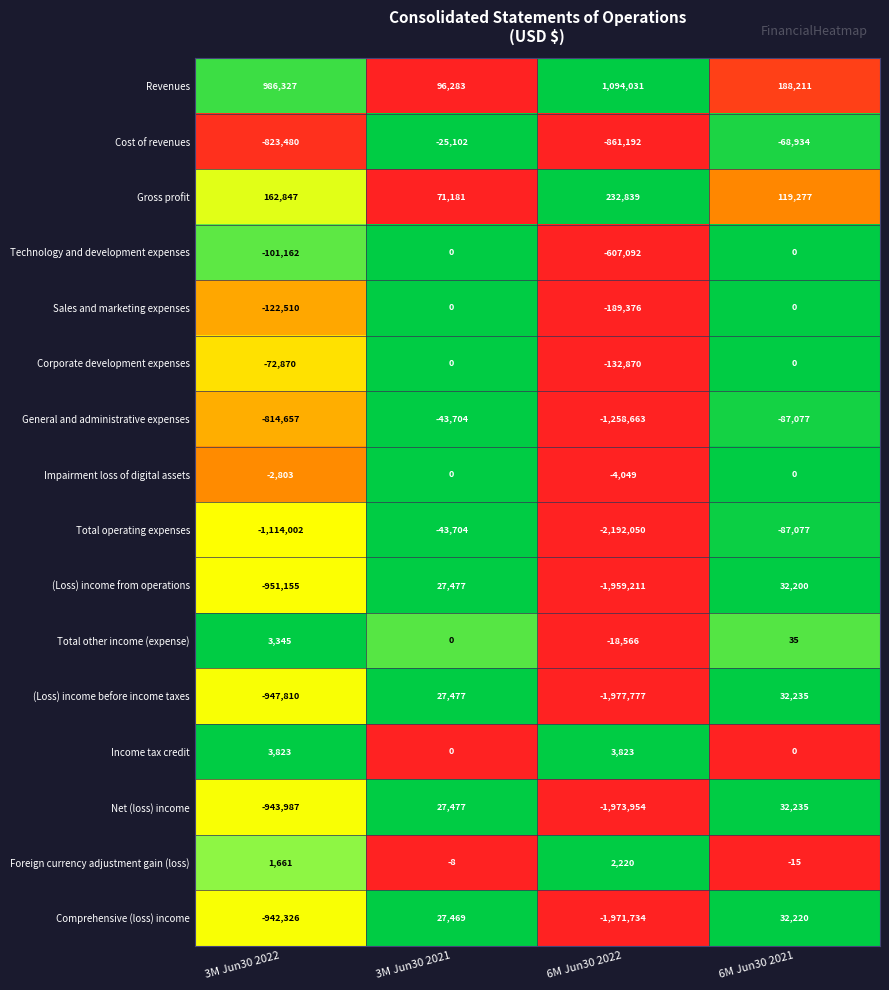

Between 3M Jun30 2021 and 6M Jun30 2022, which series saw the biggest shift?

Total operating expenses